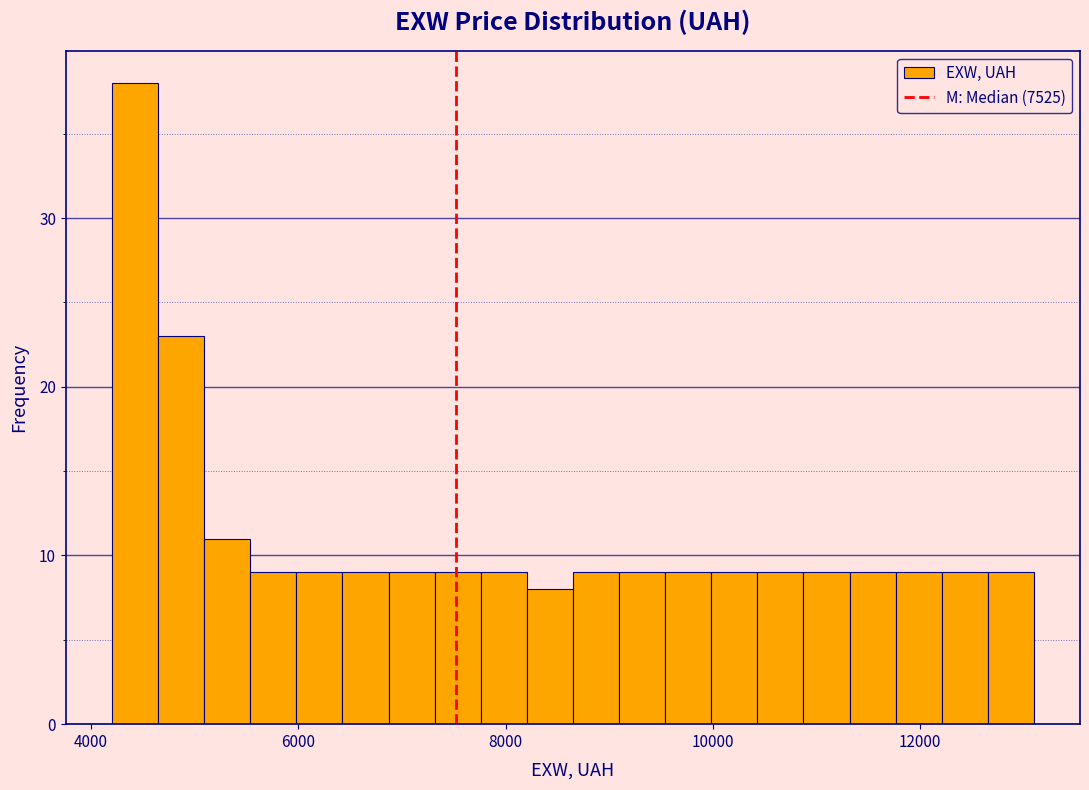

Read against the x-axis, roughly where is the centre of the tallest bar?

4400